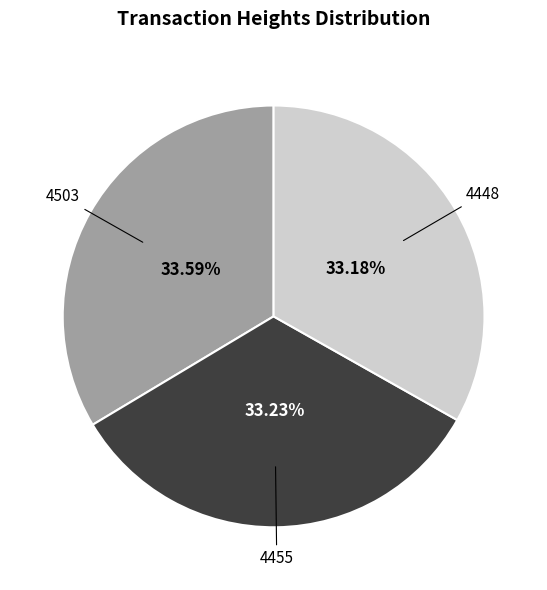

Is there a majority slice in this chart?

No